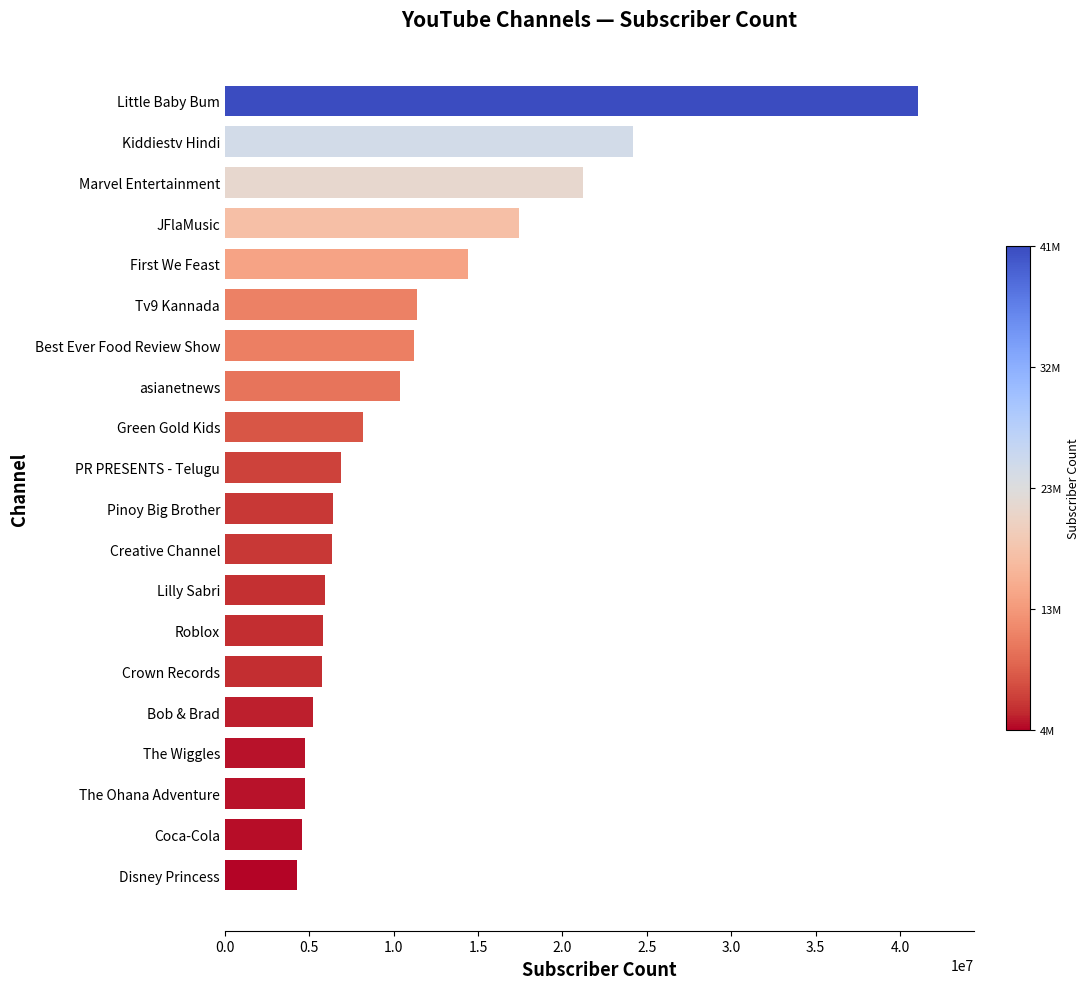

What is the difference between the maximum and second lowest values?

36510000